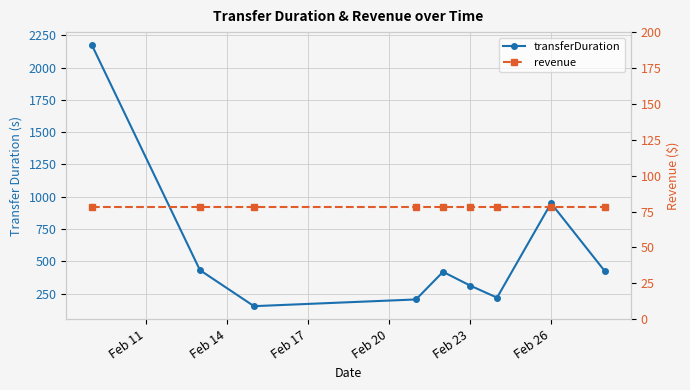

How many categories are shown in the chart?

9